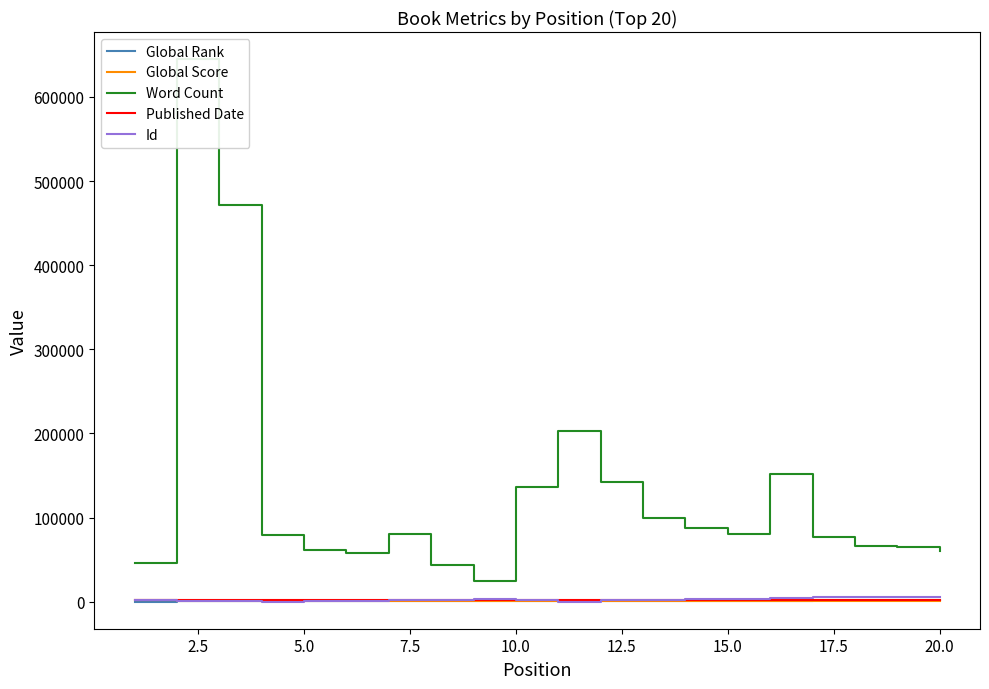

At how many categories does at least one series exceed 137306?

5